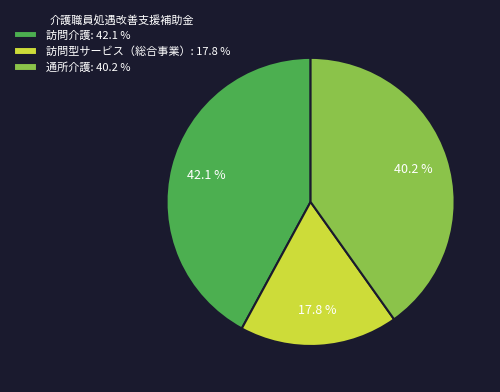

Approximately how many times larger is the value at 訪問型サービス（総合事業）: 17.8 % compared to 訪問介護: 42.1 %?

0.4